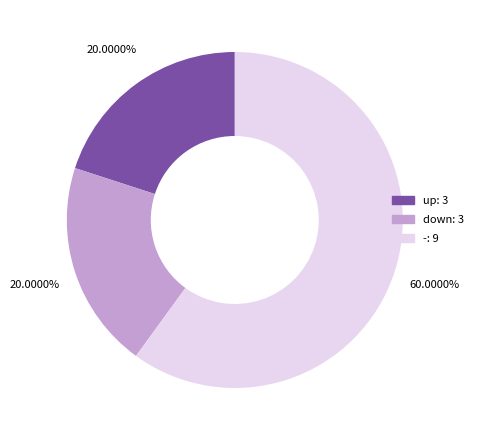

Does any single category account for the majority?

Yes